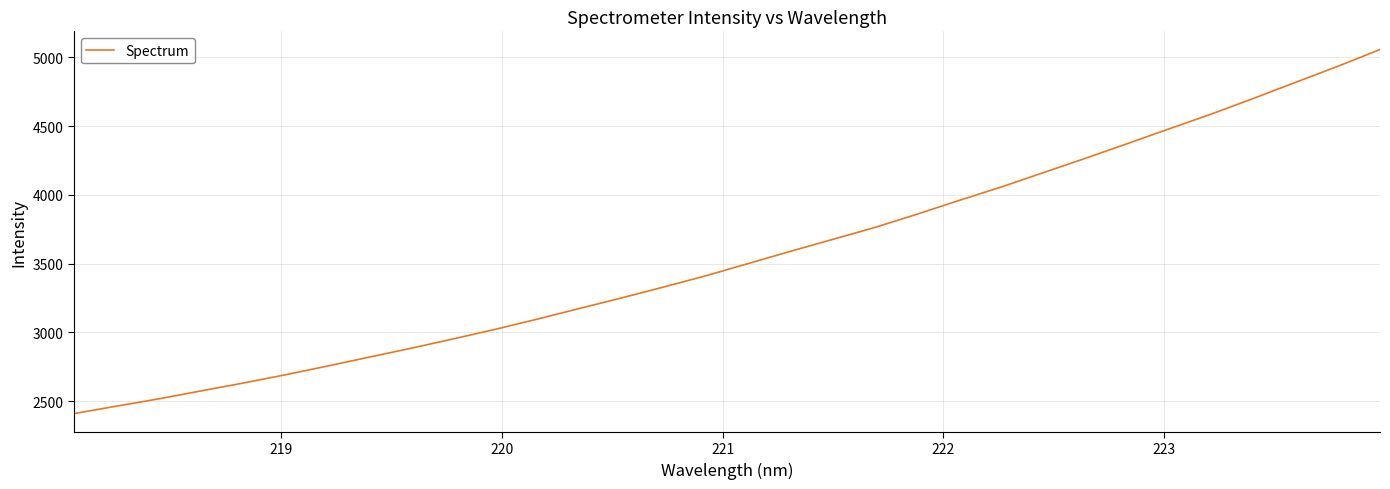

What is the maximum value shown in the chart?

5057.1